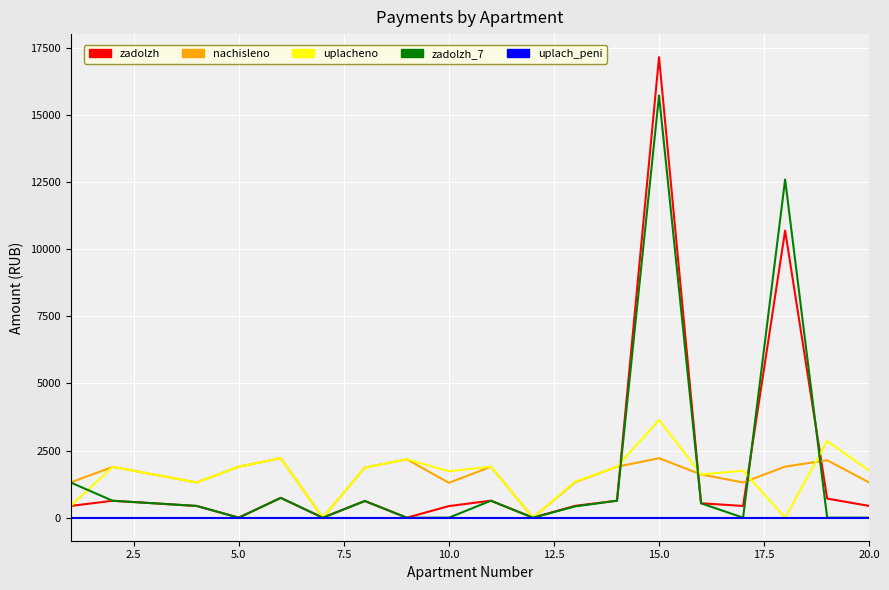

Which series has the widest spread of values?

zadolzh